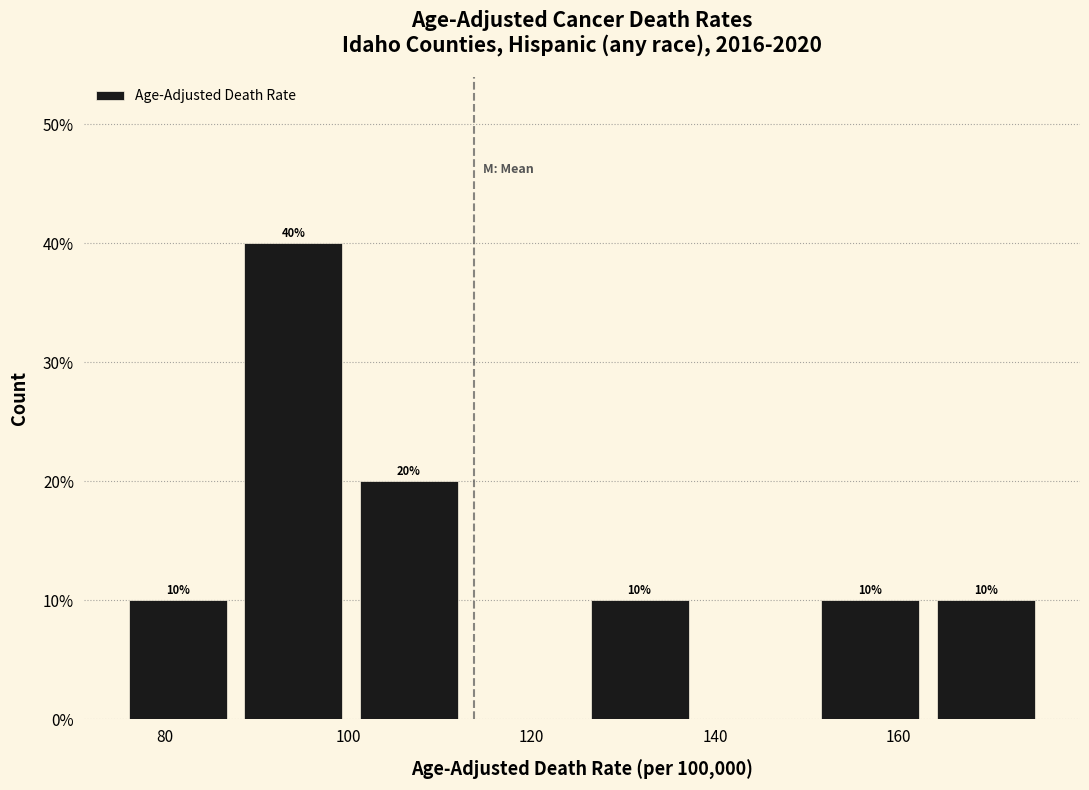

Which range on the x-axis has the tallest bar?

88 to 100